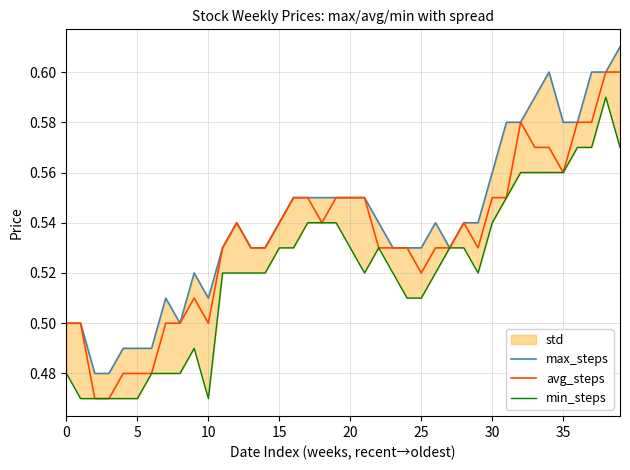

How many distinct data groups are displayed?

3